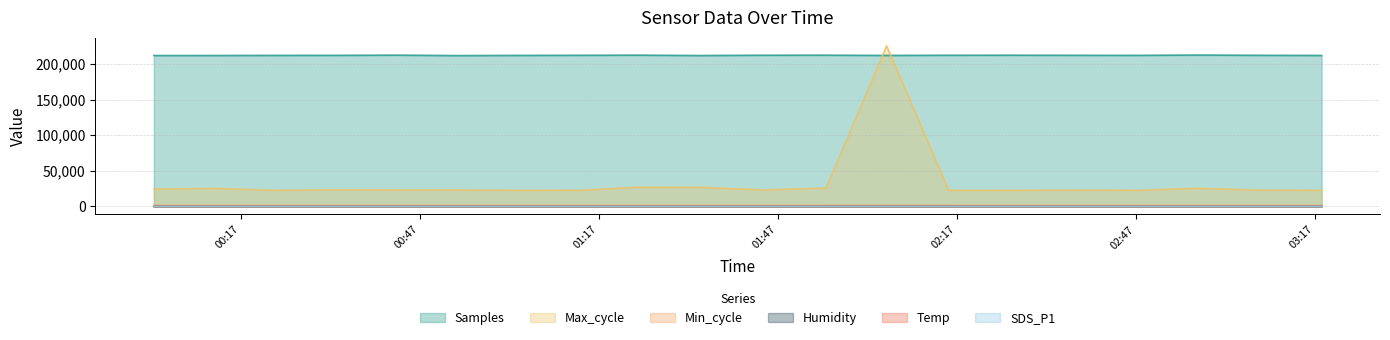

What is the total value across all series at 2023/01/08 02:05:15?

439069.6